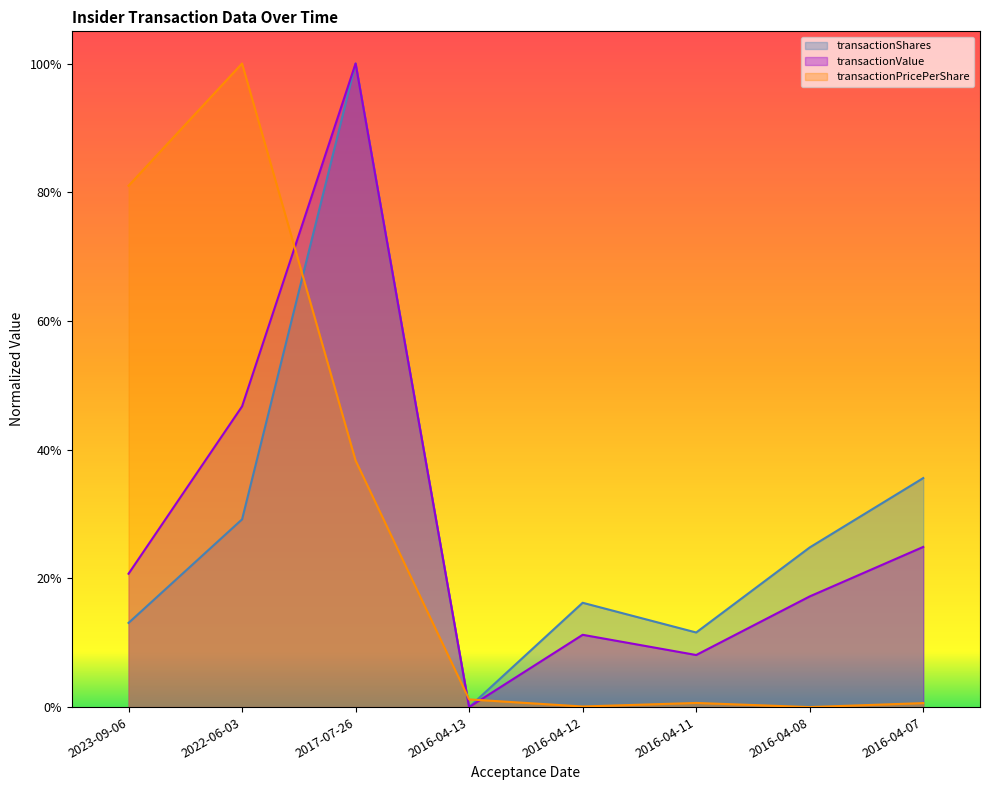

List the series in order of their overall mean, lowest first.

transactionPricePerShare, transactionValue, transactionShares